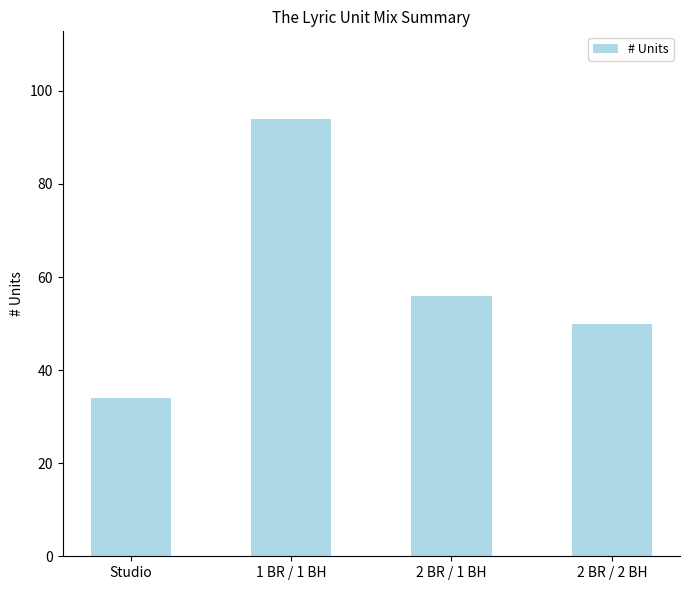

At which label does the data first exceed 56?

1 BR / 1 BH